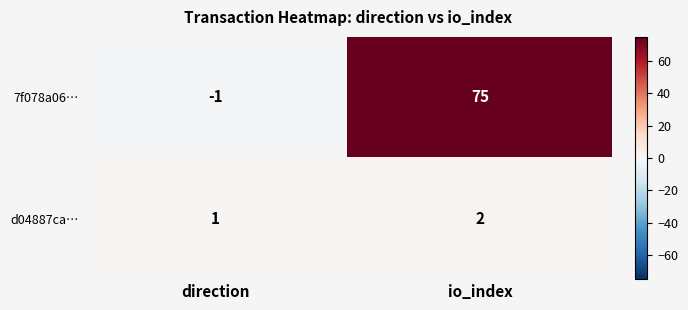

What is the approximate value of 7f078a06… at io_index, to the nearest 5?

75